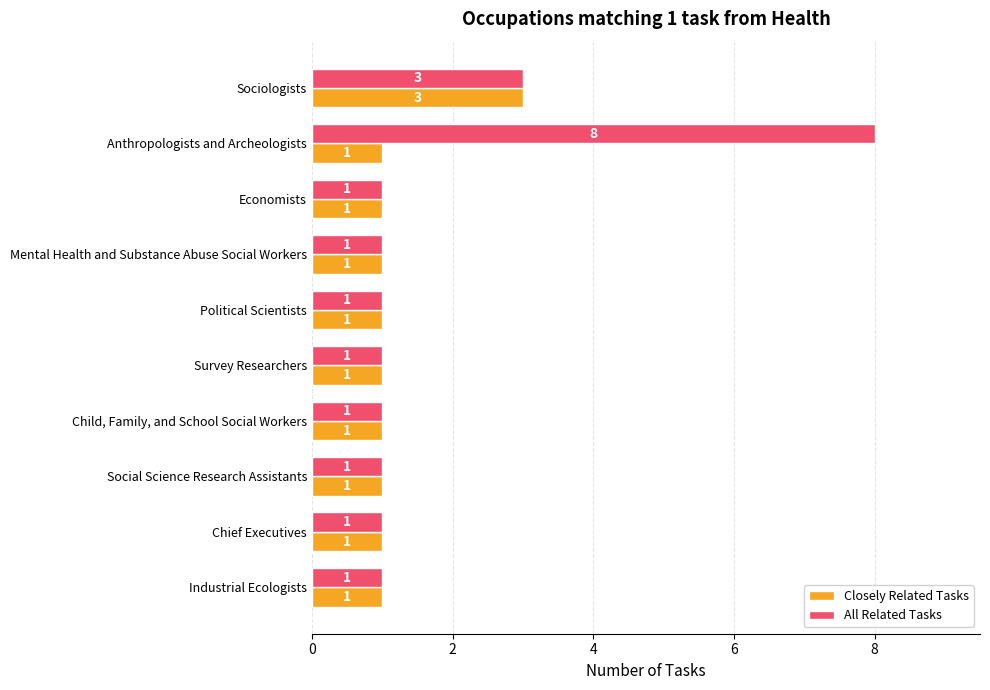

Which category has the highest value across all series?

Anthropologists and Archeologists